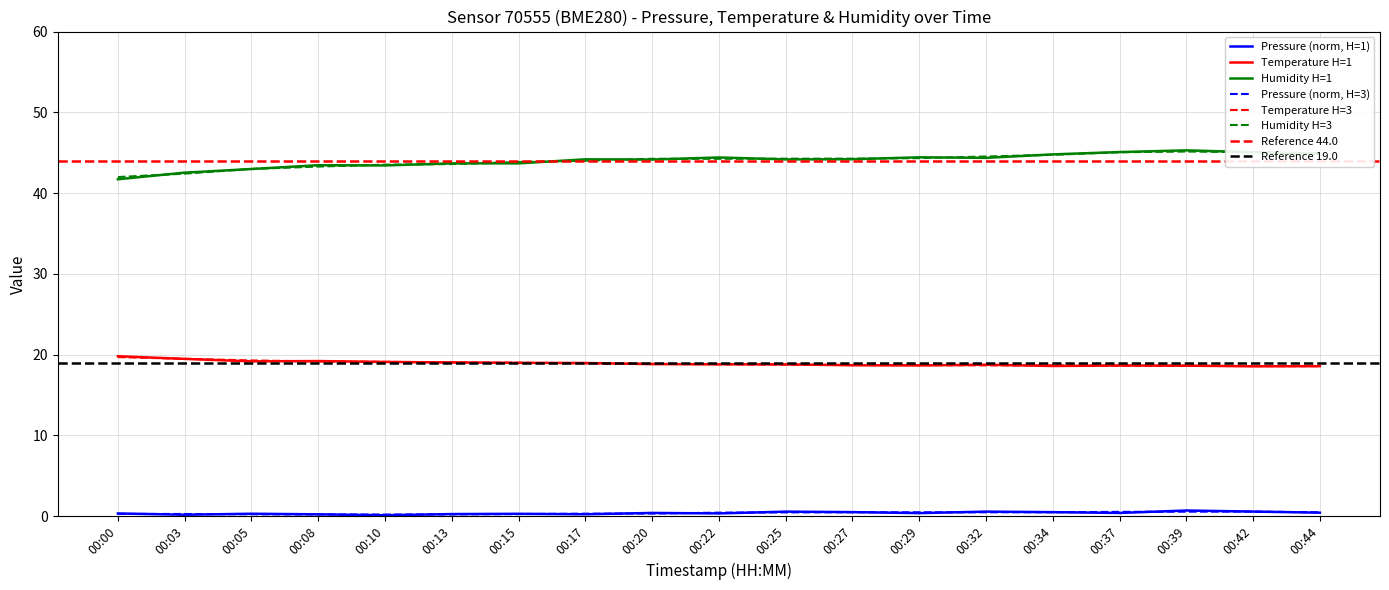

Is the value of humidity at 00:22 greater than the value of pressure at 00:20?

Yes